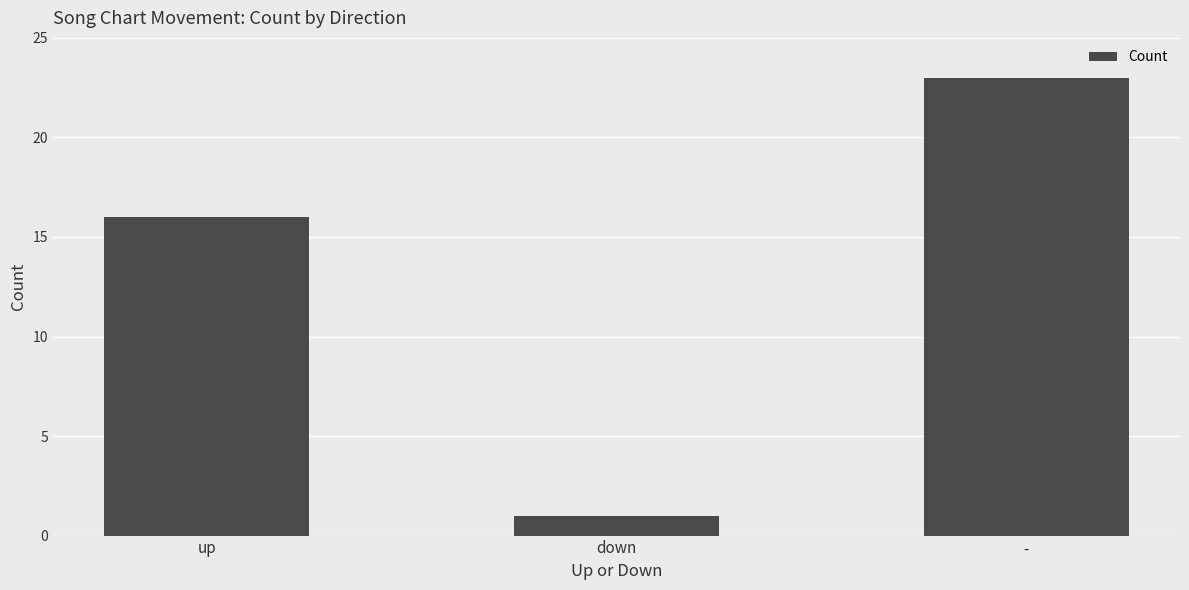

Count the number of data series in this chart.

1